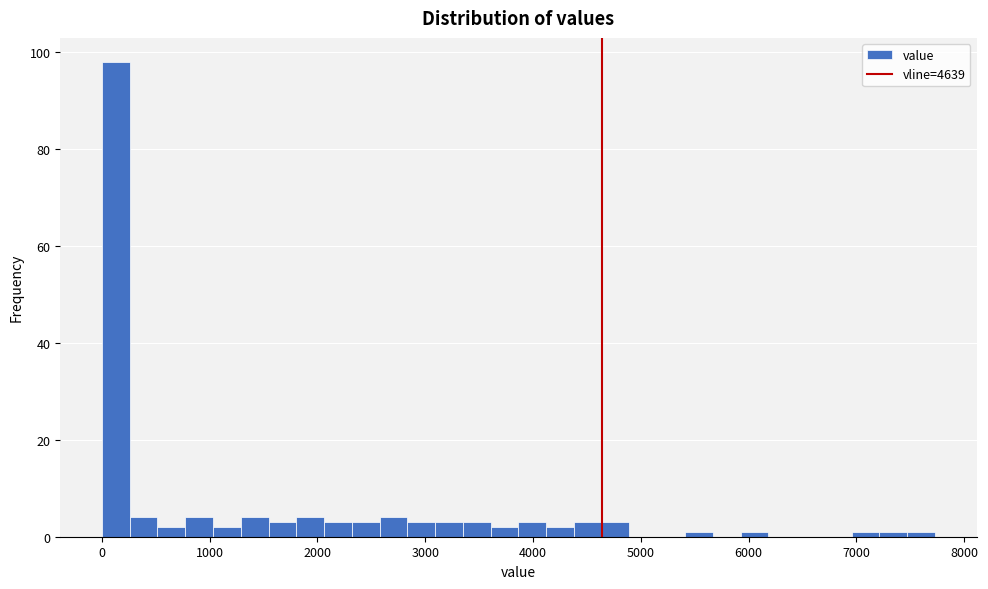

Read against the x-axis, roughly where is the centre of the tallest bar?

100